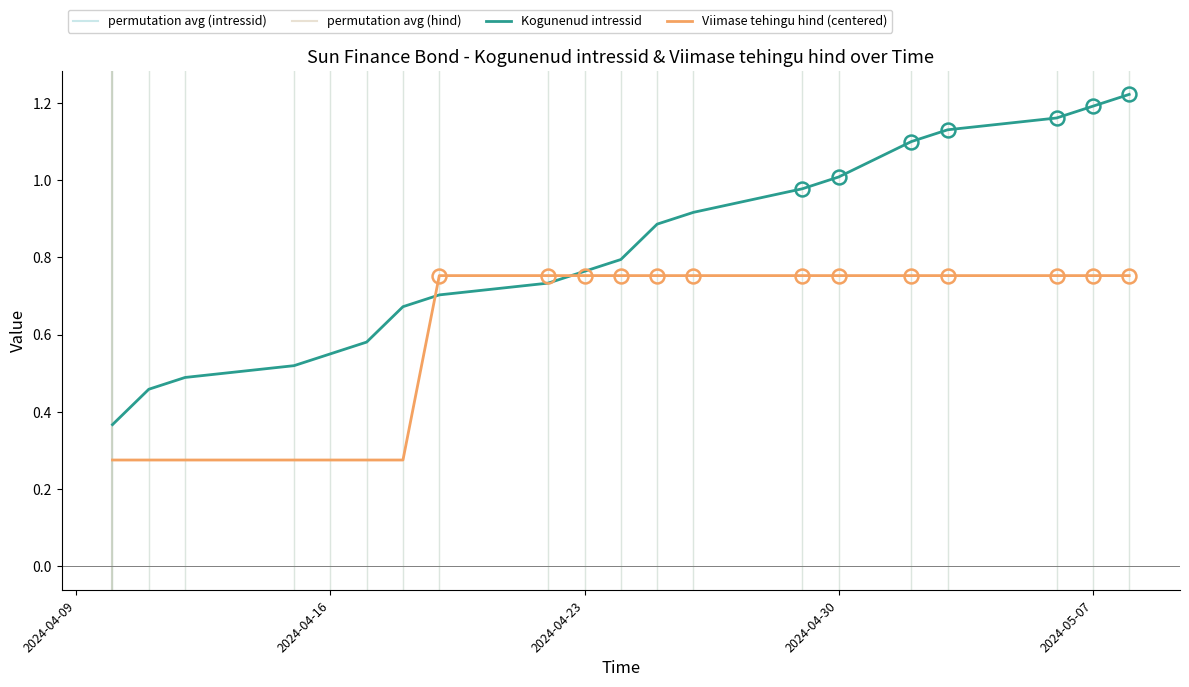

Reading right to left, transcribe all the data shown in this chart.

1.2	1.2	1.2	1.1	1.1	1.0	1.0	0.9	0.9	0.8	0.8	0.7	0.7	0.7	0.6	0.6	0.5	0.5	0.5	0.4